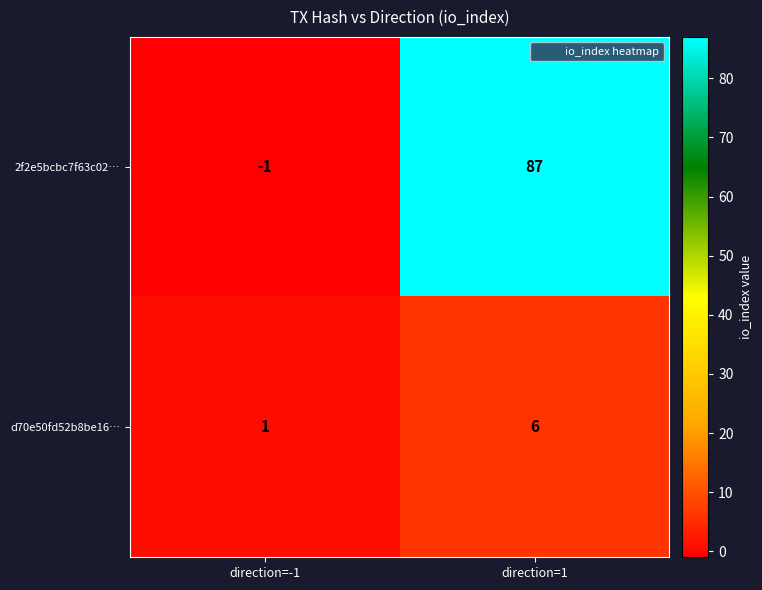

What is the minimum value shown in the chart?

-1